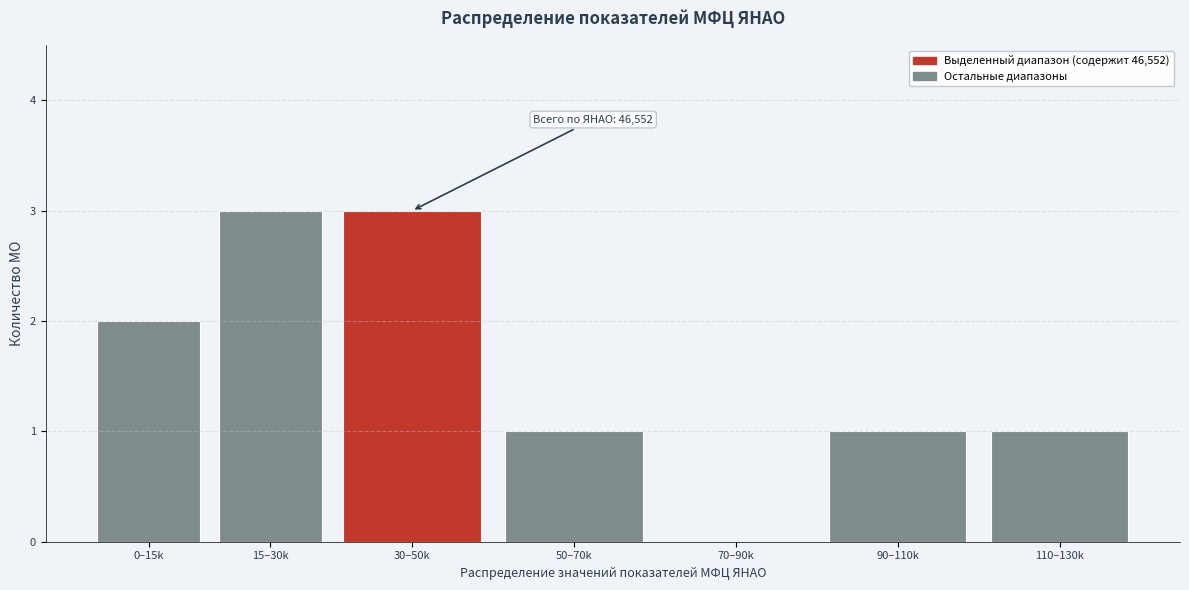

Reading left to right, transcribe all the data shown in this chart.

0–15k=2	15–30k=3	30–50k=3	50–70k=1	70–90k=0	90–110k=1	110–130k=1